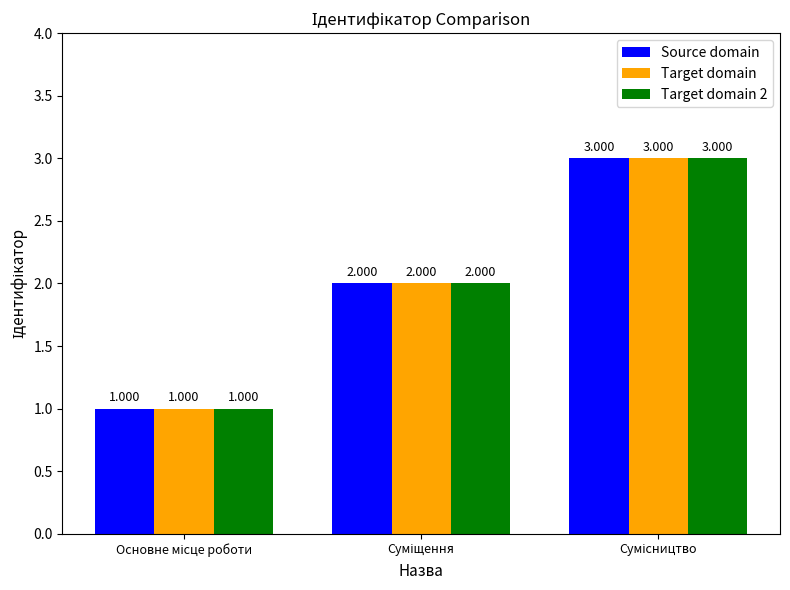

How many data points in Target domain are less than 2?

1